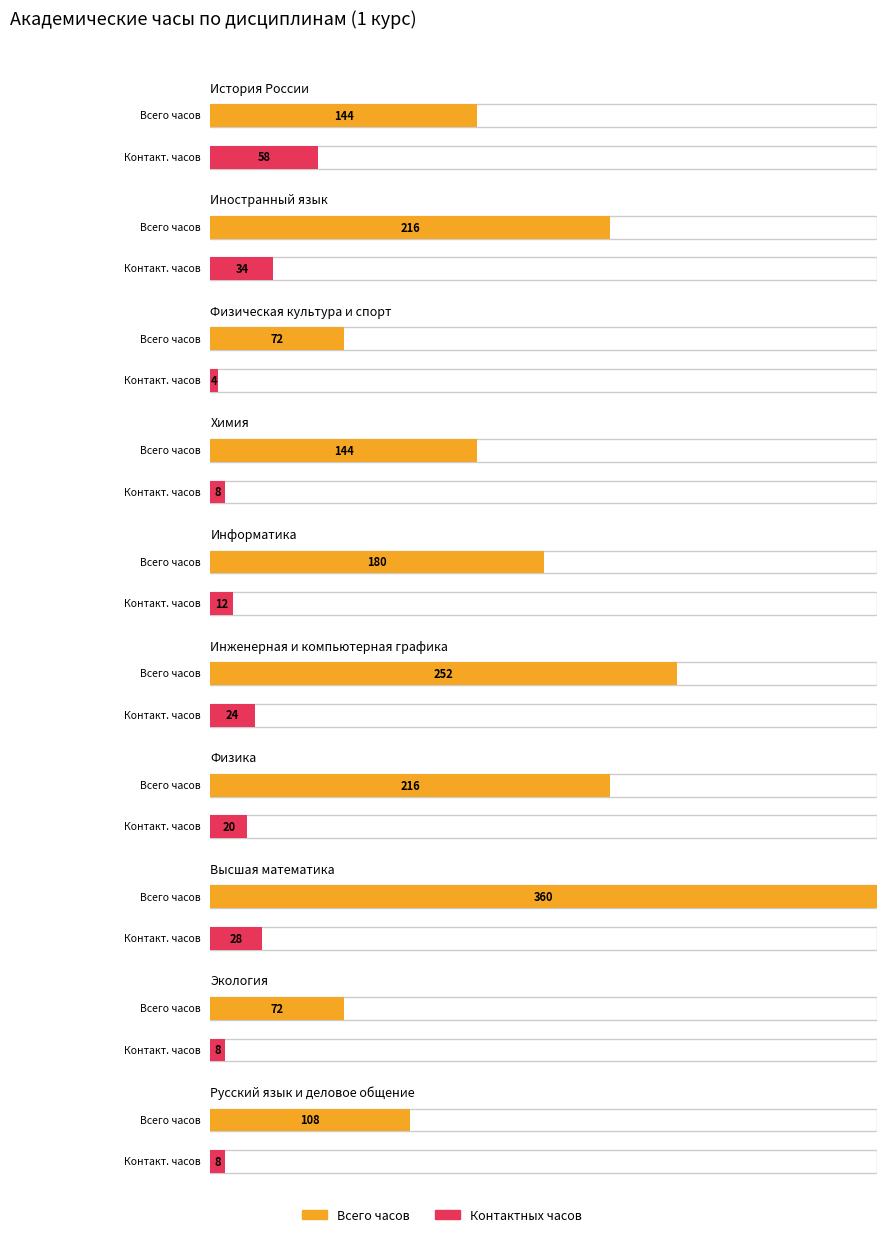

True or false: Всего часов has a value of 55 at 0.

False